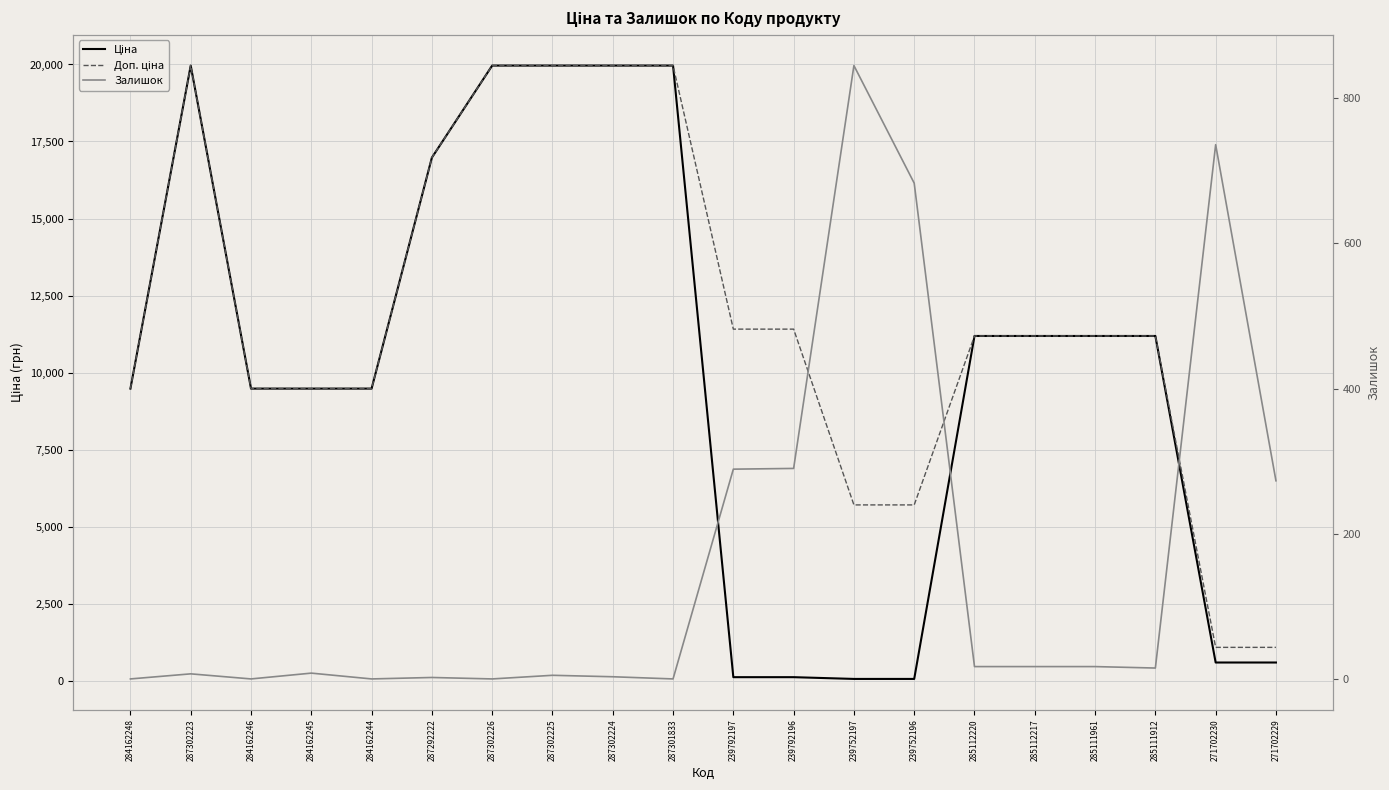

Rank the series by their maximum value, from lowest to highest.

Залишок, Ціна, Доп. ціна